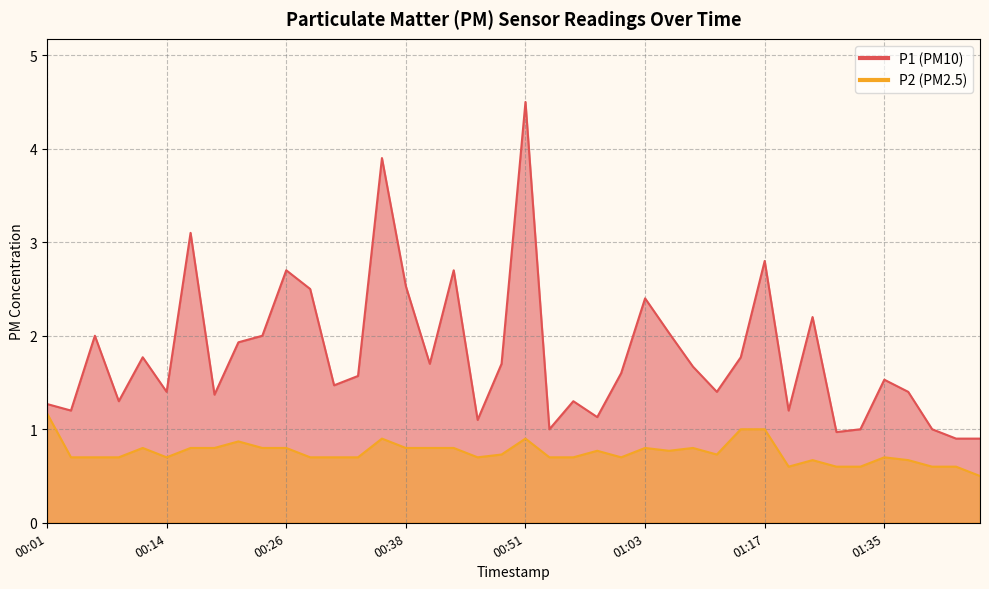

In P2, how many points are higher than both neighbors (excluding endpoints)?

9